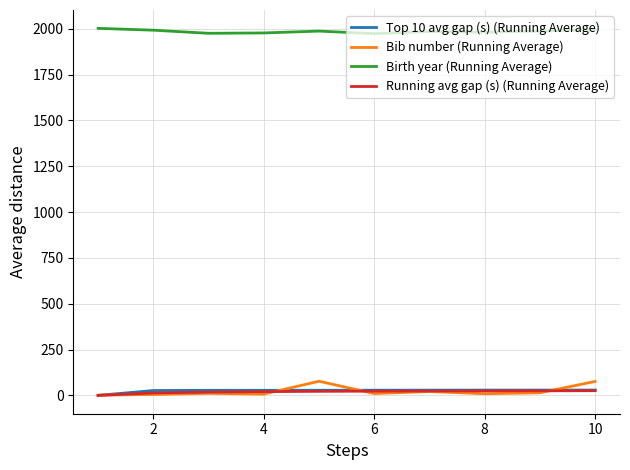

Does the chart display data point markers on the line(s)?

No